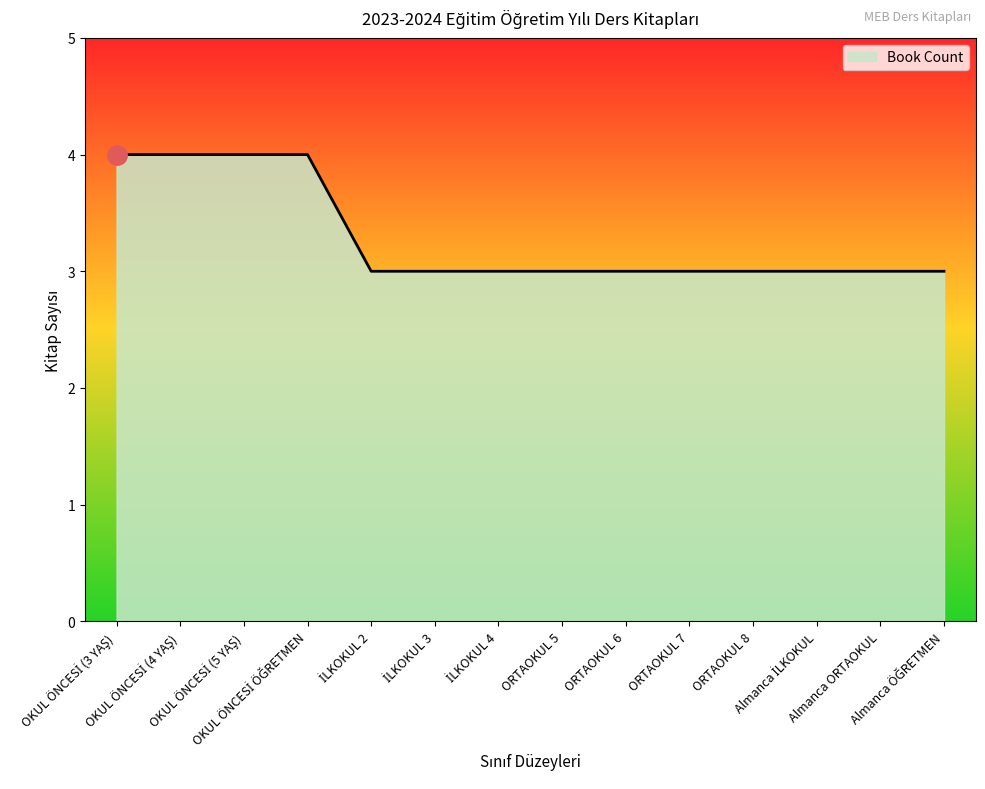

What is the maximum value shown in the chart?

4